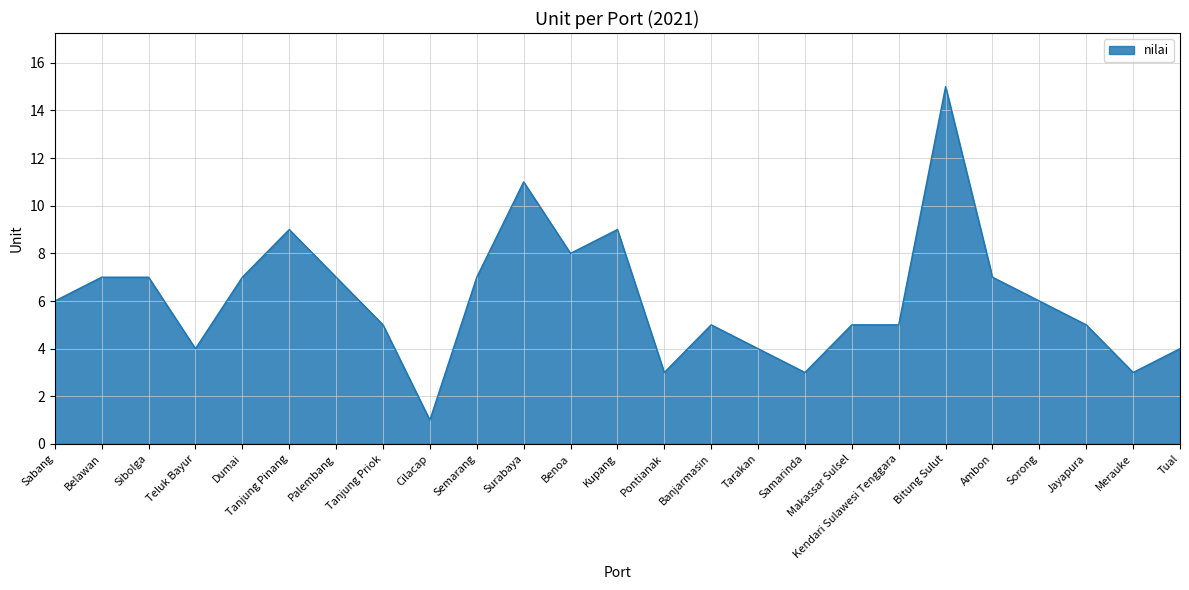

What is the minimum value shown in the chart?

1